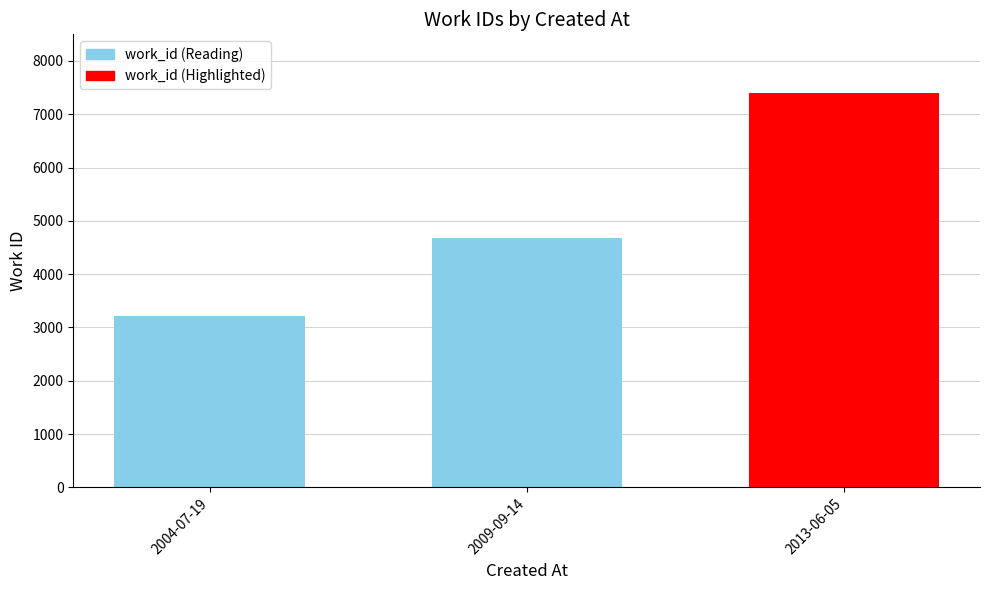

The chart shows a value of 3224 at 2004-07-19. True or false?

True